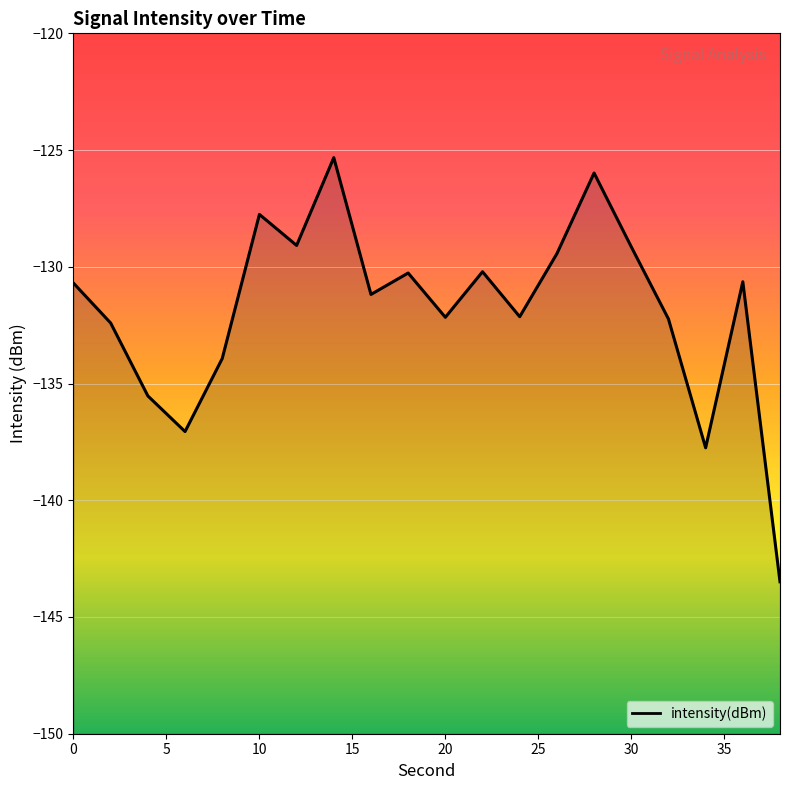

What is the difference between the maximum and minimum values?

18.2